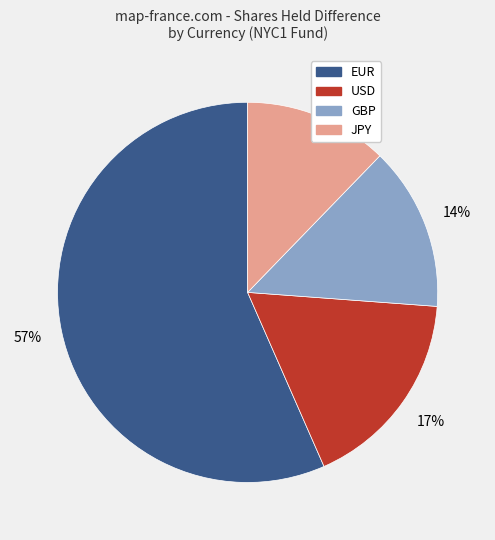

Count the number of slices in the pie.

4